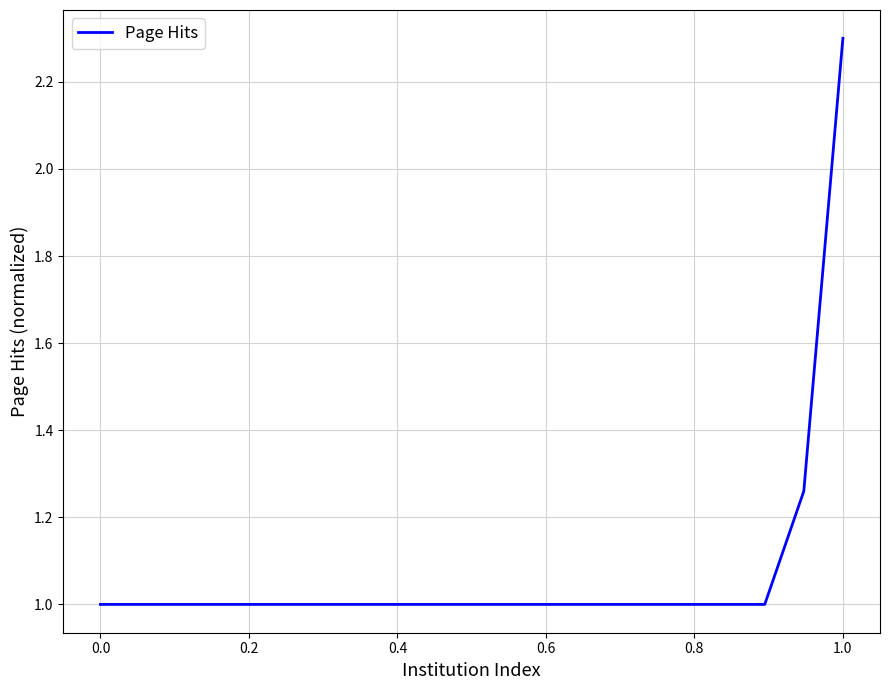

What is the smallest value displayed?

1.0